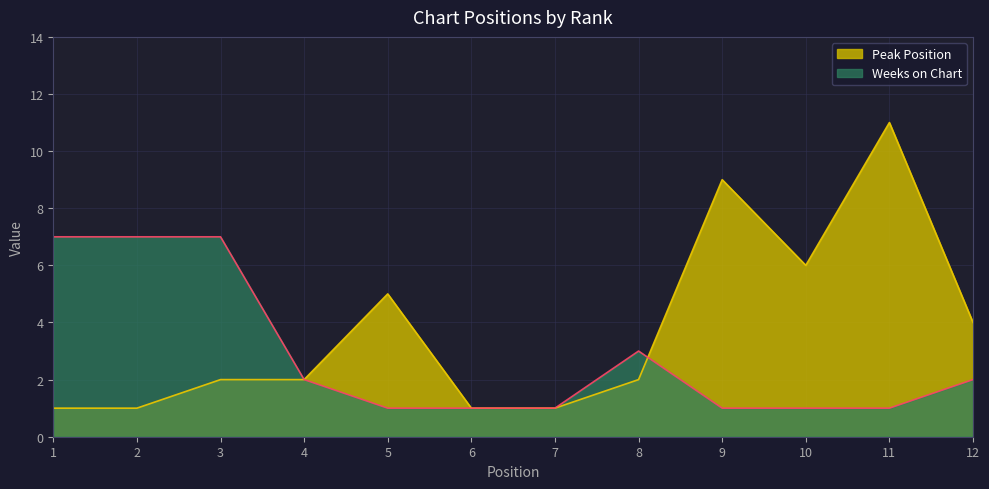

At which category is the sum across all series the highest?

11